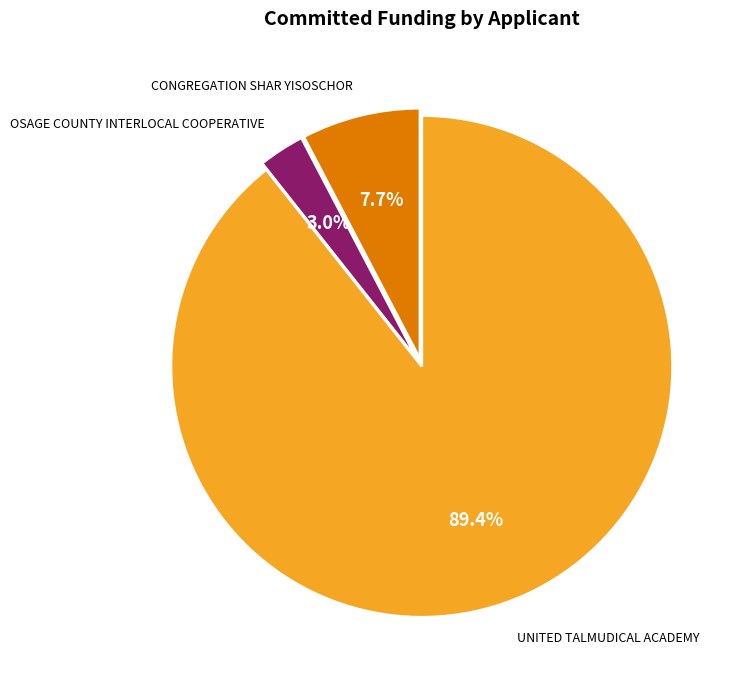

How many slices are in this pie chart?

3